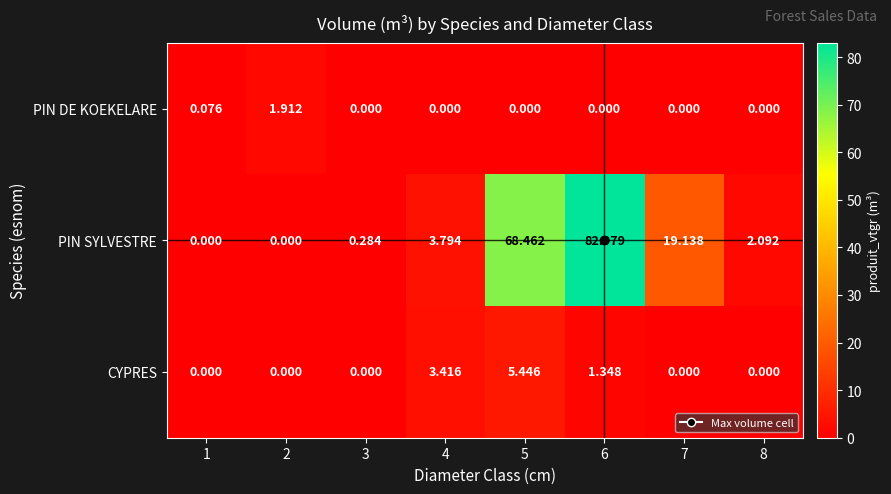

At 5, list the series in order from smallest to largest.

PIN DE KOEKELARE, CYPRES, PIN SYLVESTRE